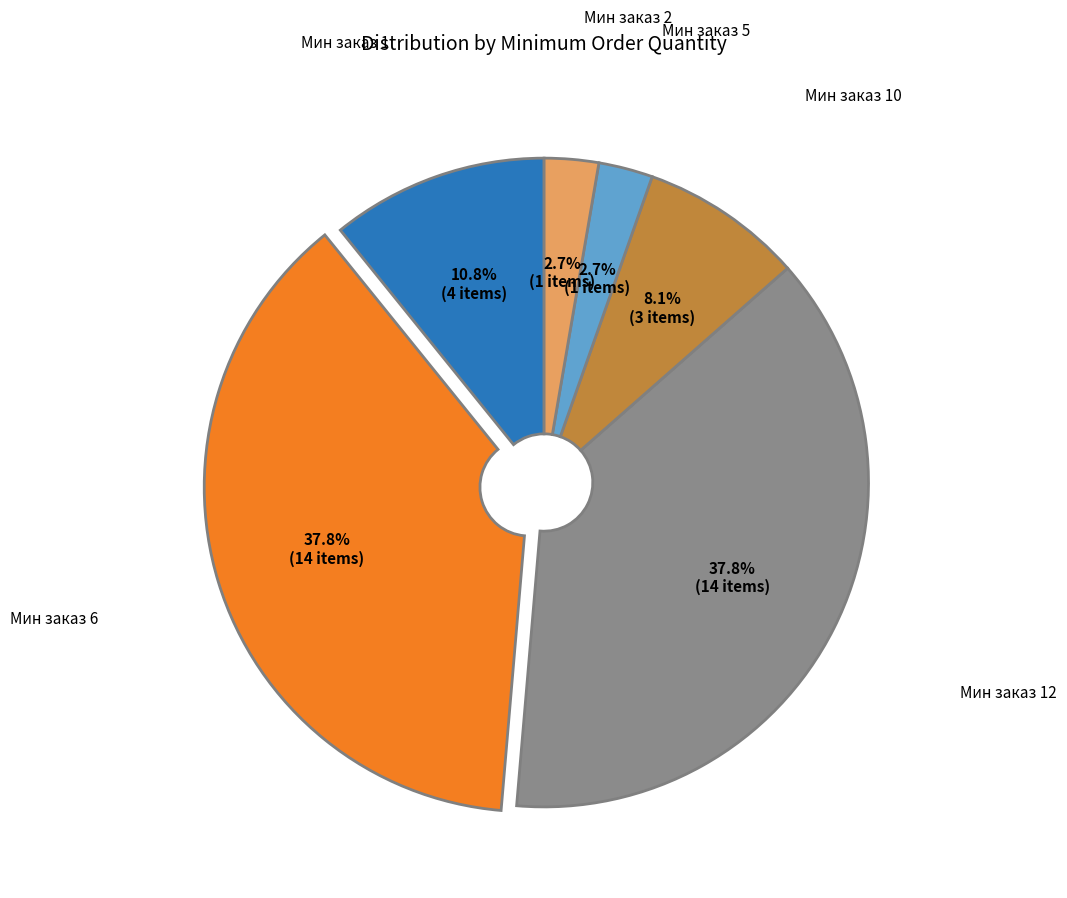

To the nearest percent, what portion does Мин заказ 12 represent?

38%